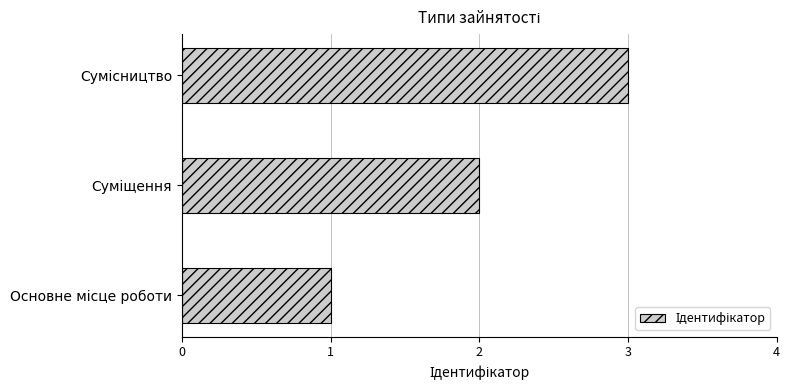

What is the maximum value shown in the chart?

3